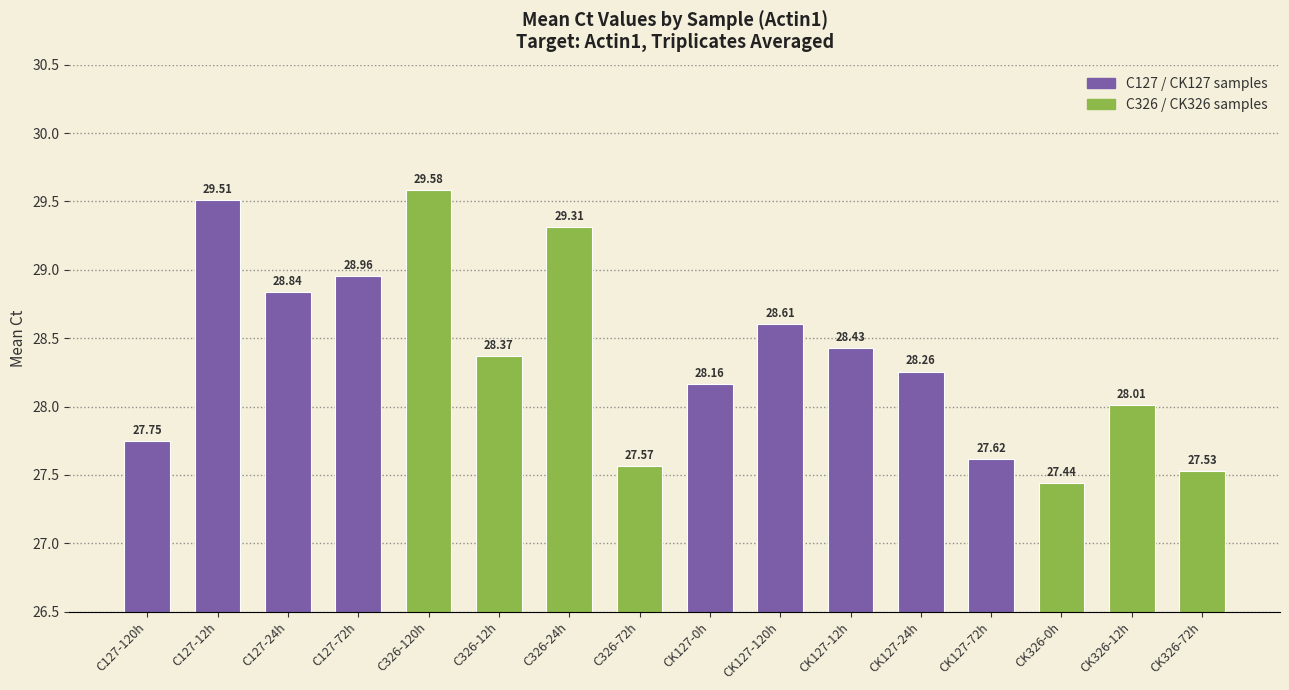

True or false: the data shows 40.9 at CK326-0h.

False